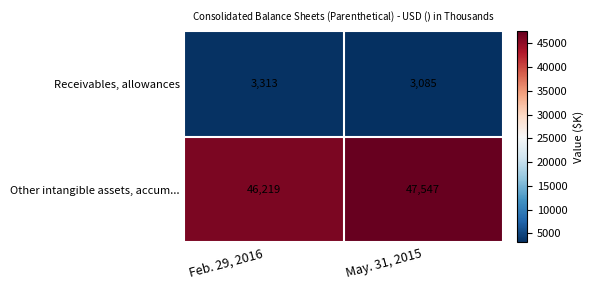

Between Feb. 29, 2016 and May. 31, 2015, which series saw the biggest shift?

Other intangible assets, accum...